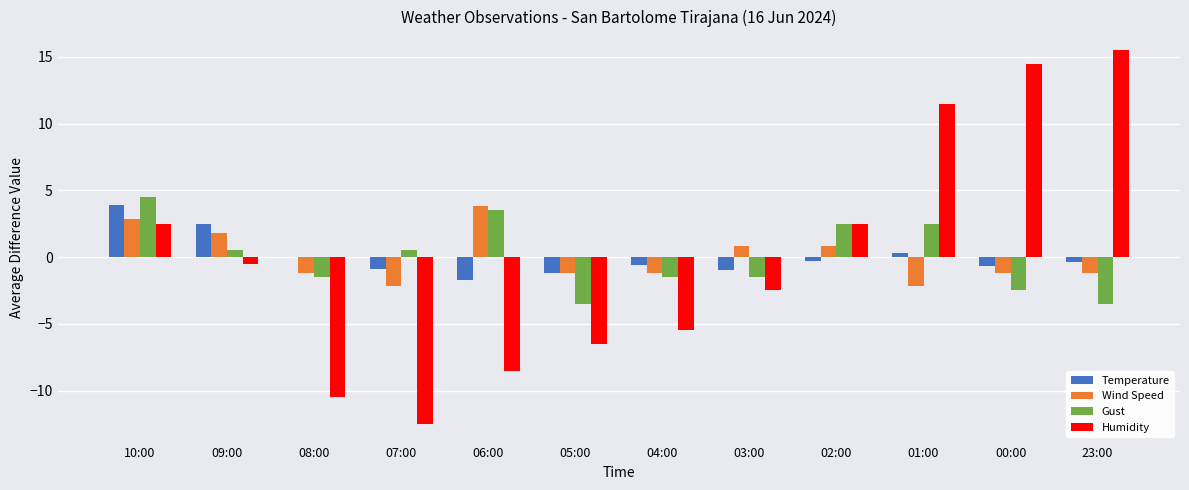

What are all the series names shown in the legend?

Temperature, Wind Speed, Gust, Humidity